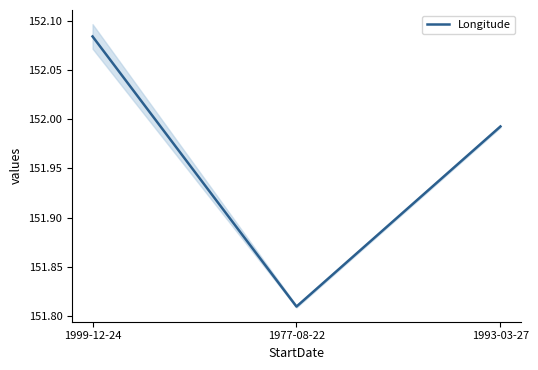

Which category has the highest value across all series?

1999-12-24